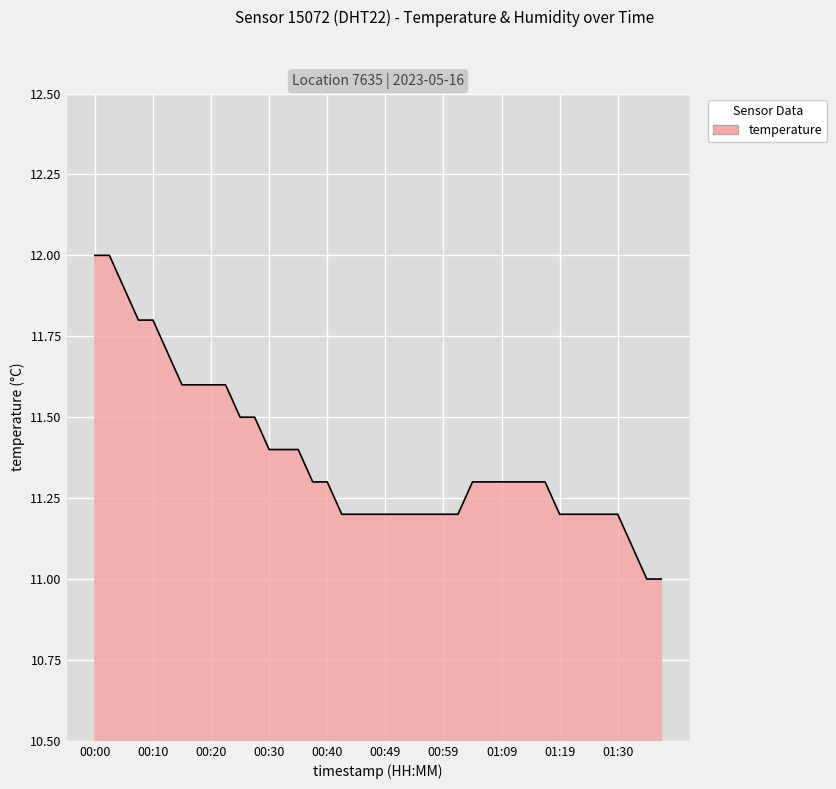

What is the maximum value shown in the chart?

12.0